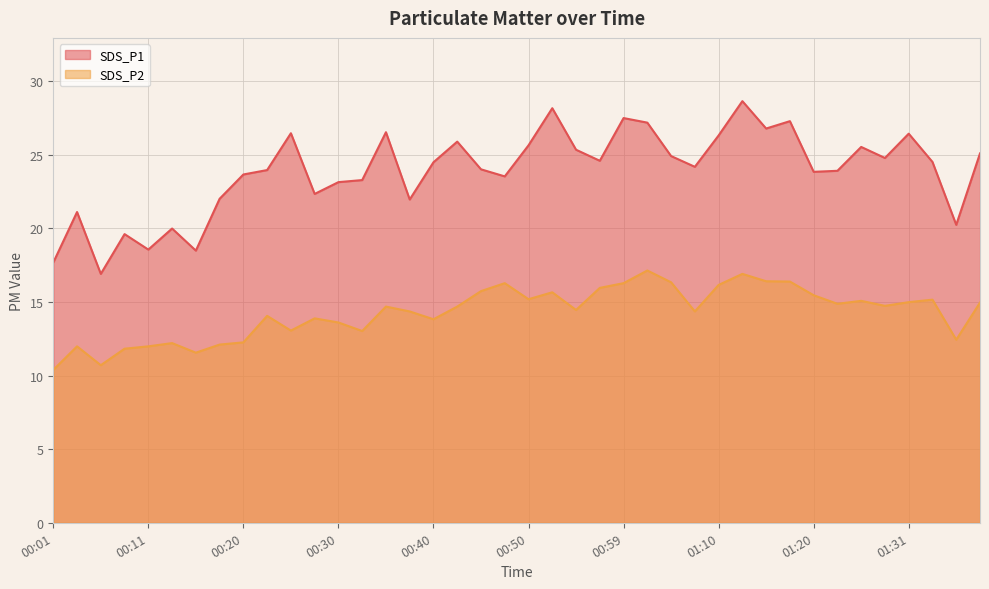

What is the average value of the SDS_P1 series?

23.9